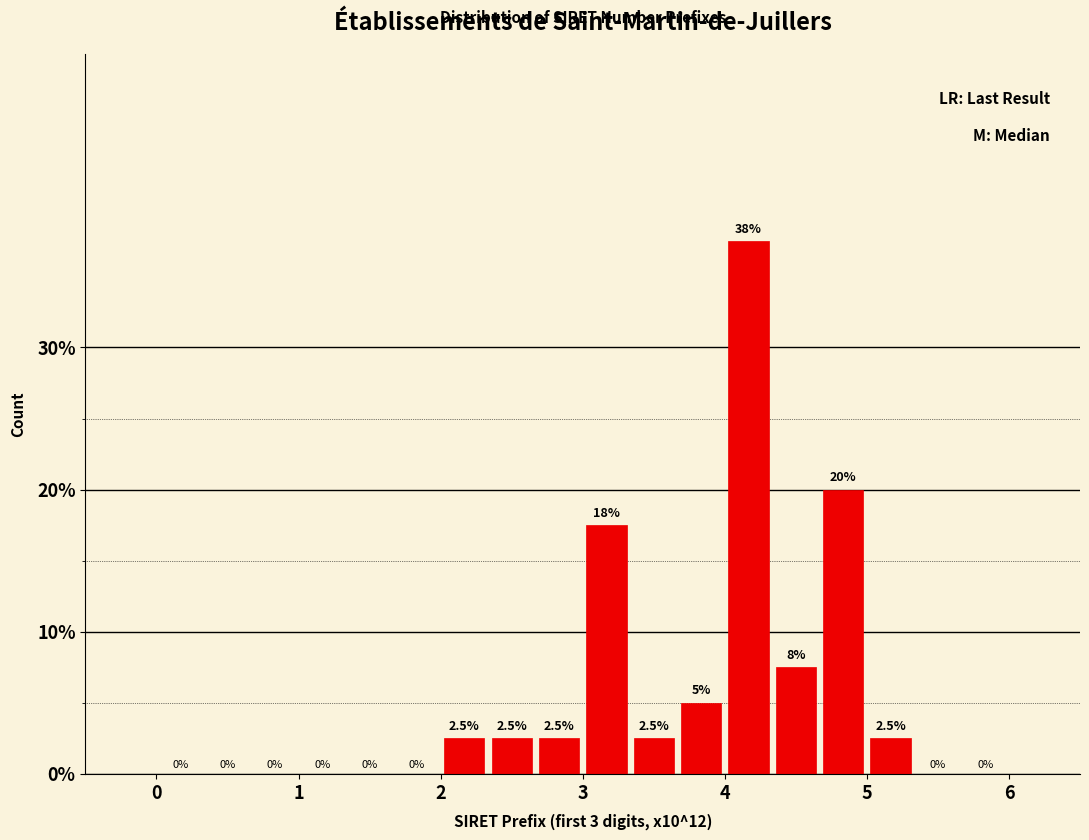

Around what value on the x-axis is the tallest bar? Give the approximate position of its centre, as read against the axis.

4.2